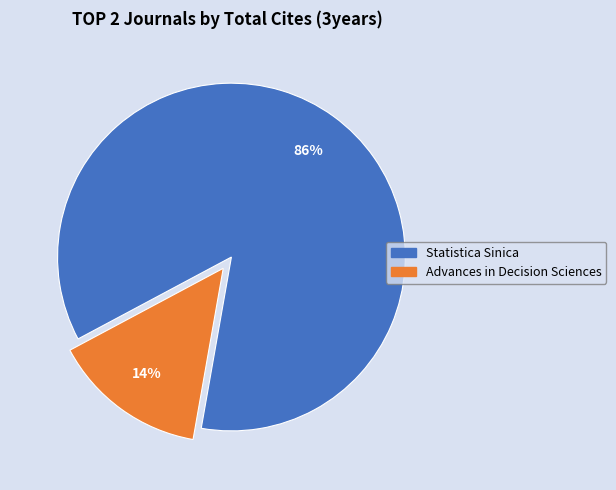

True or false: Advances in Decision Sciences accounts for 14% of the total.

True